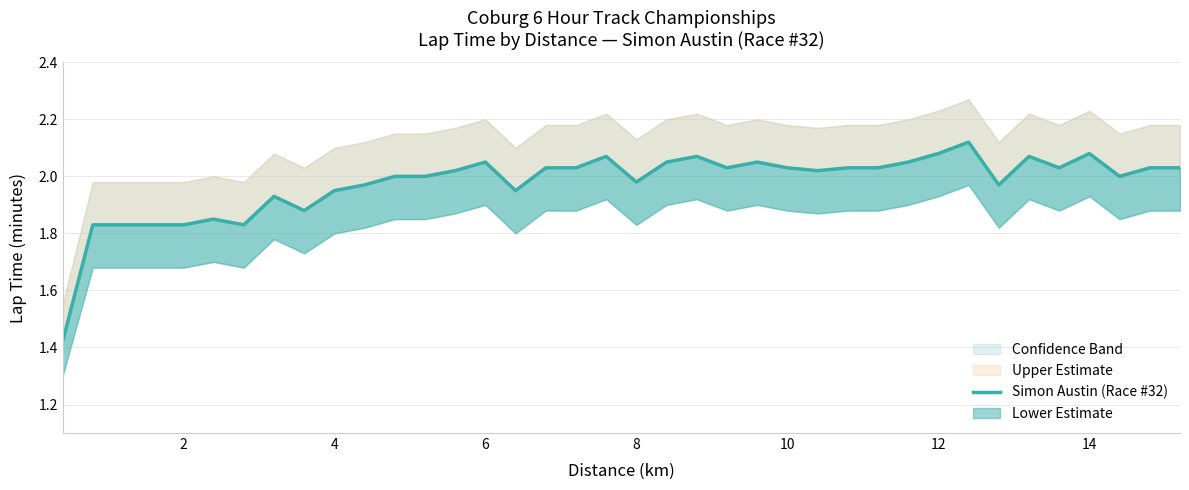

Which has a higher value, 16 or 8?

16